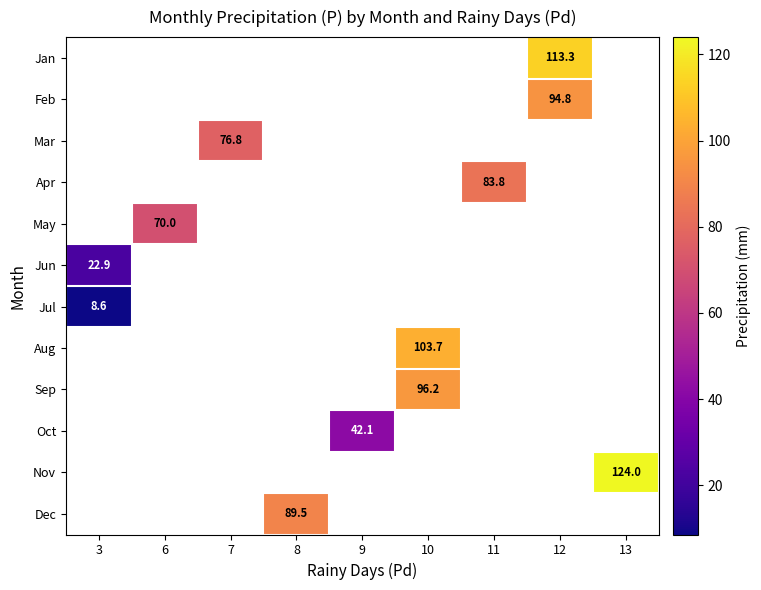

Where is Jul nearest to the value 8?

3